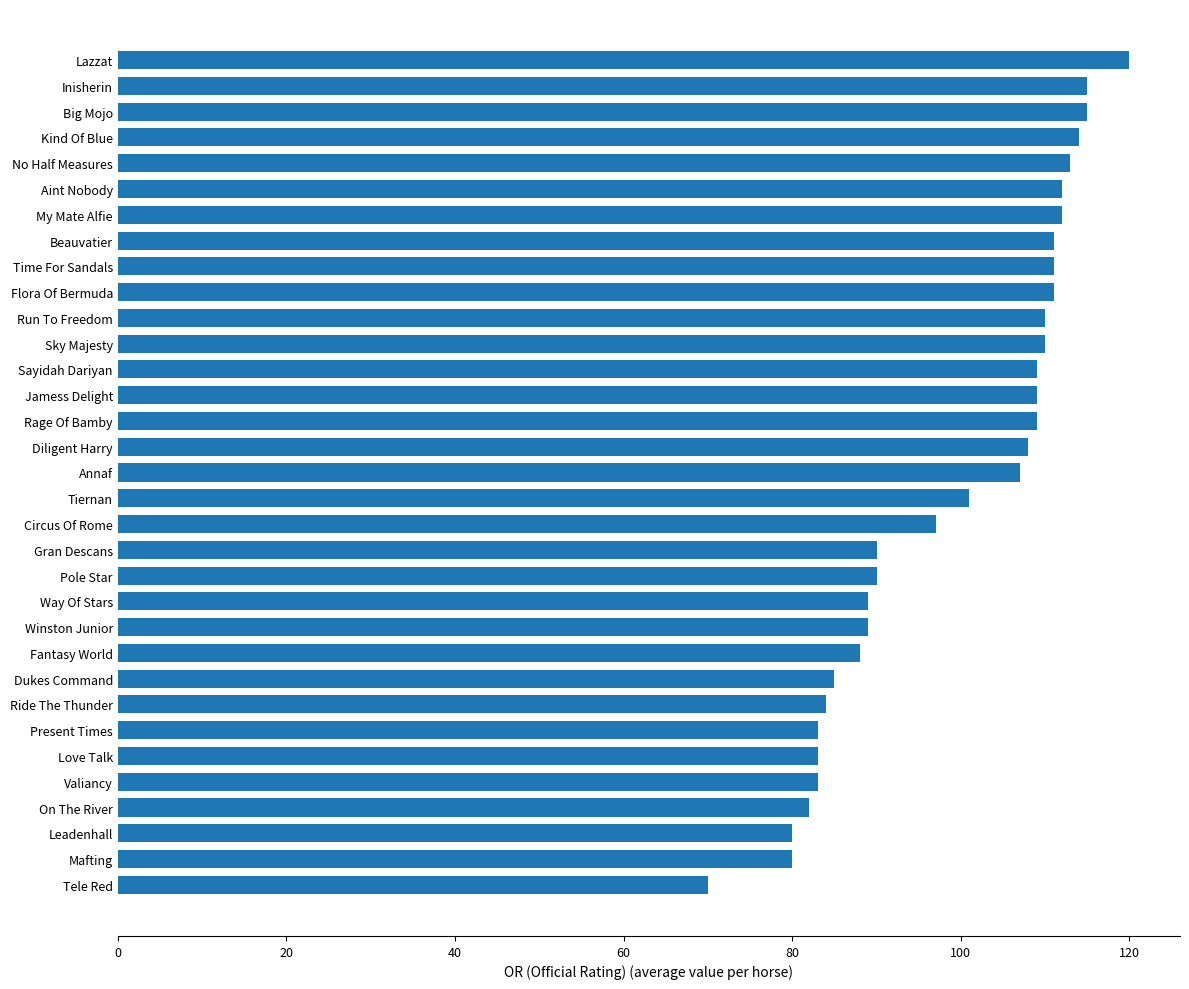

What is the greatest value displayed?

120